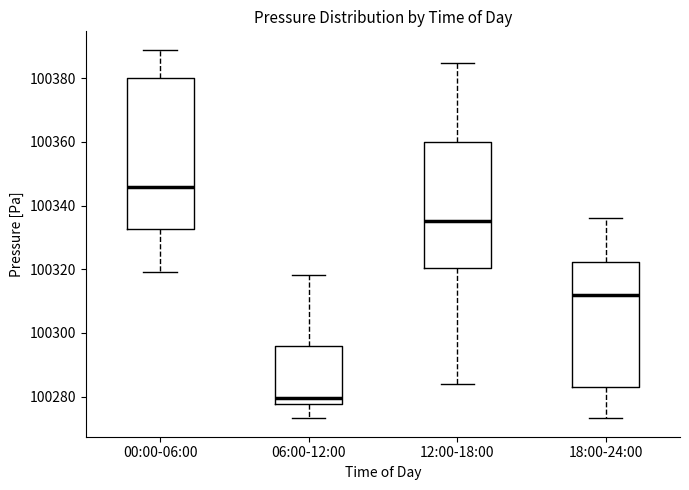

Where does the lower whisker of the box for 06:00-12:00 end on the y-axis? The values are not printed on the chart, so give them approximately, as read against the axis.

100274